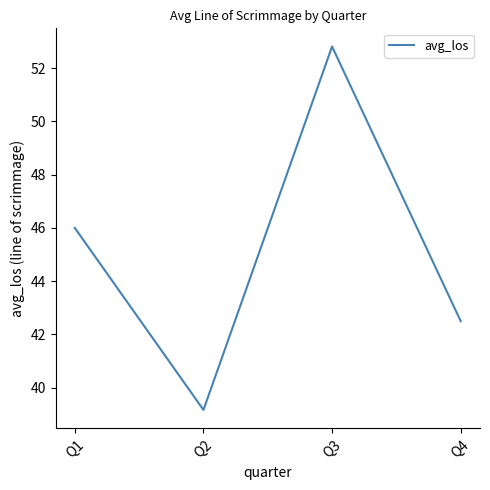

List the labels in order of value, largest first.

Q3, Q1, Q4, Q2